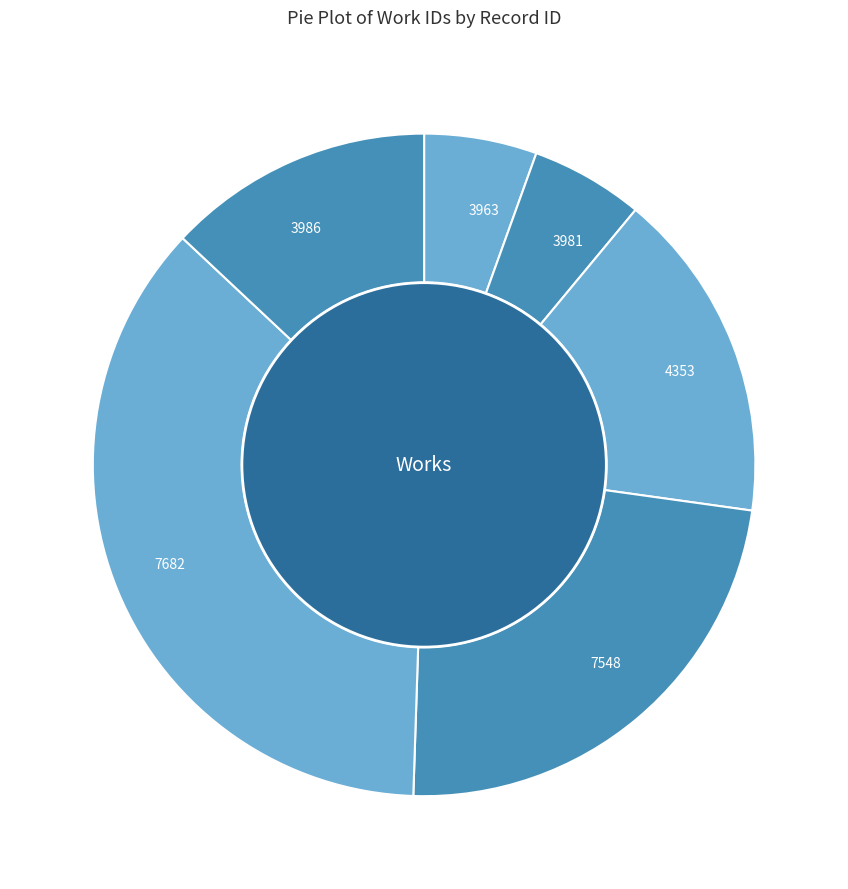

Combined, do 7682 and 4353 account for over 50%?

Yes